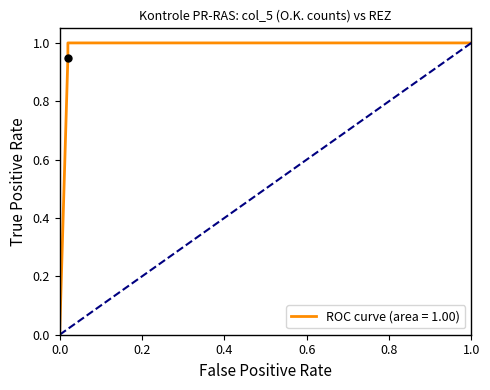

True or false: diagonal and ROC curve (area = 1.00) intersect in this chart.

False